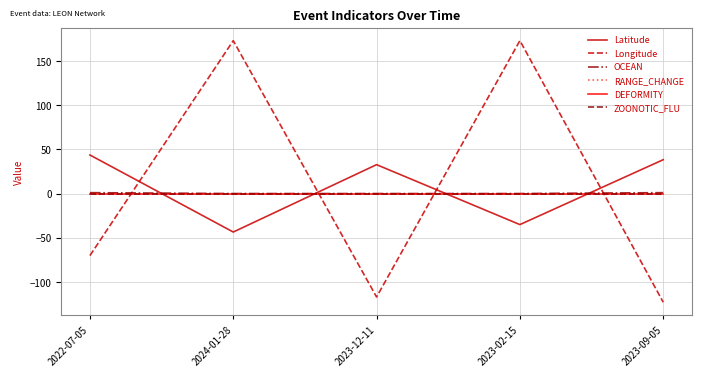

Which series has the largest range (max minus min)?

Longitude